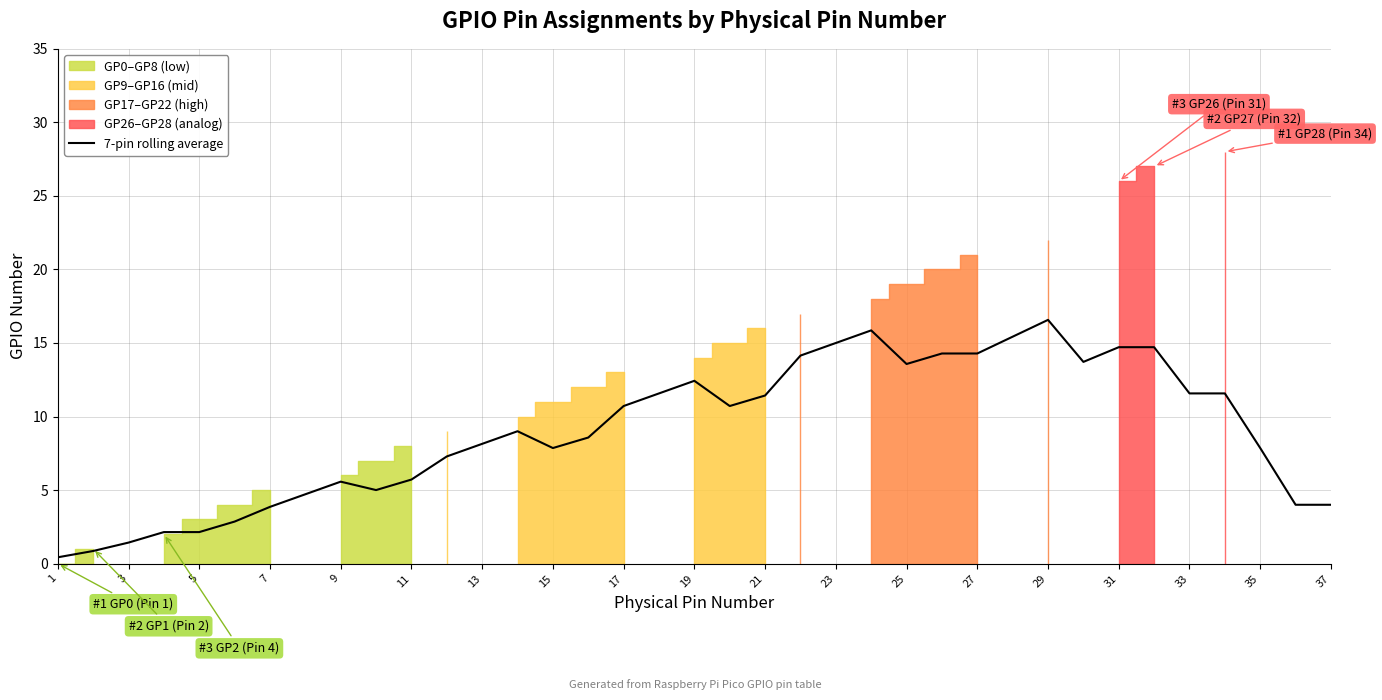

Count the number of values greater than 9.

18